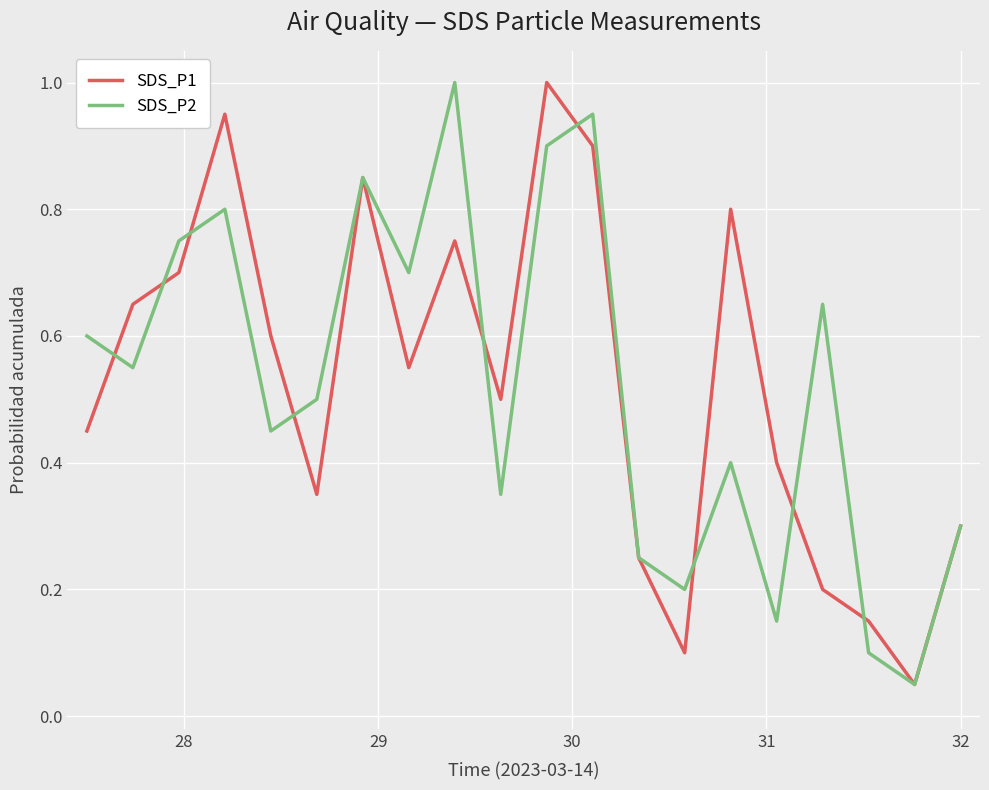

What is the maximum value shown in the chart?

1.0